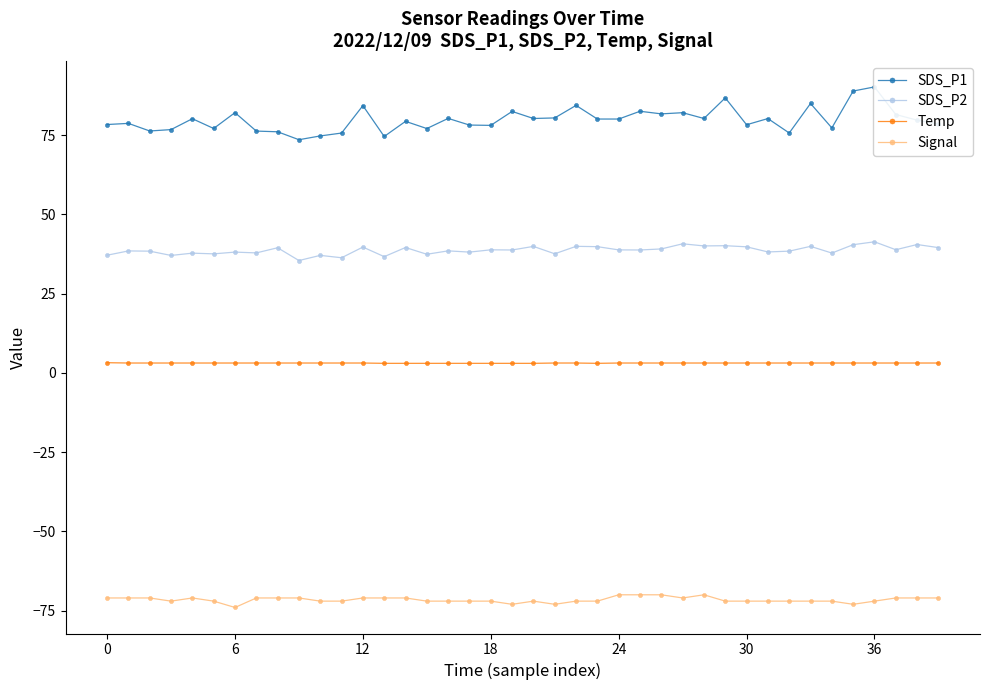

True or false: Signal and SDS_P2 cross at least once.

False